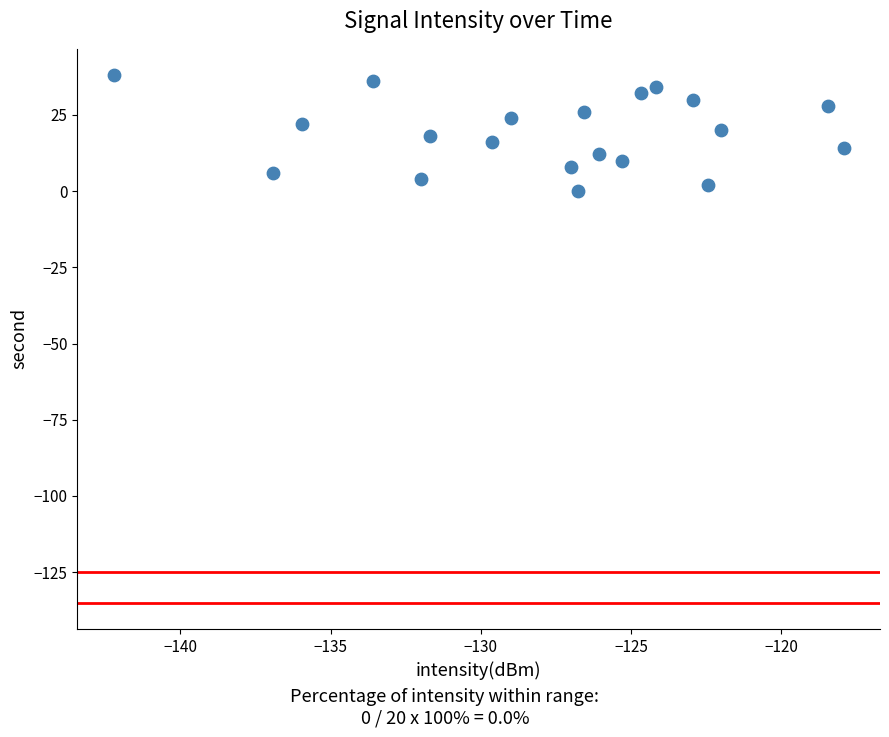

What is the range of Y values (max minus min)?

38